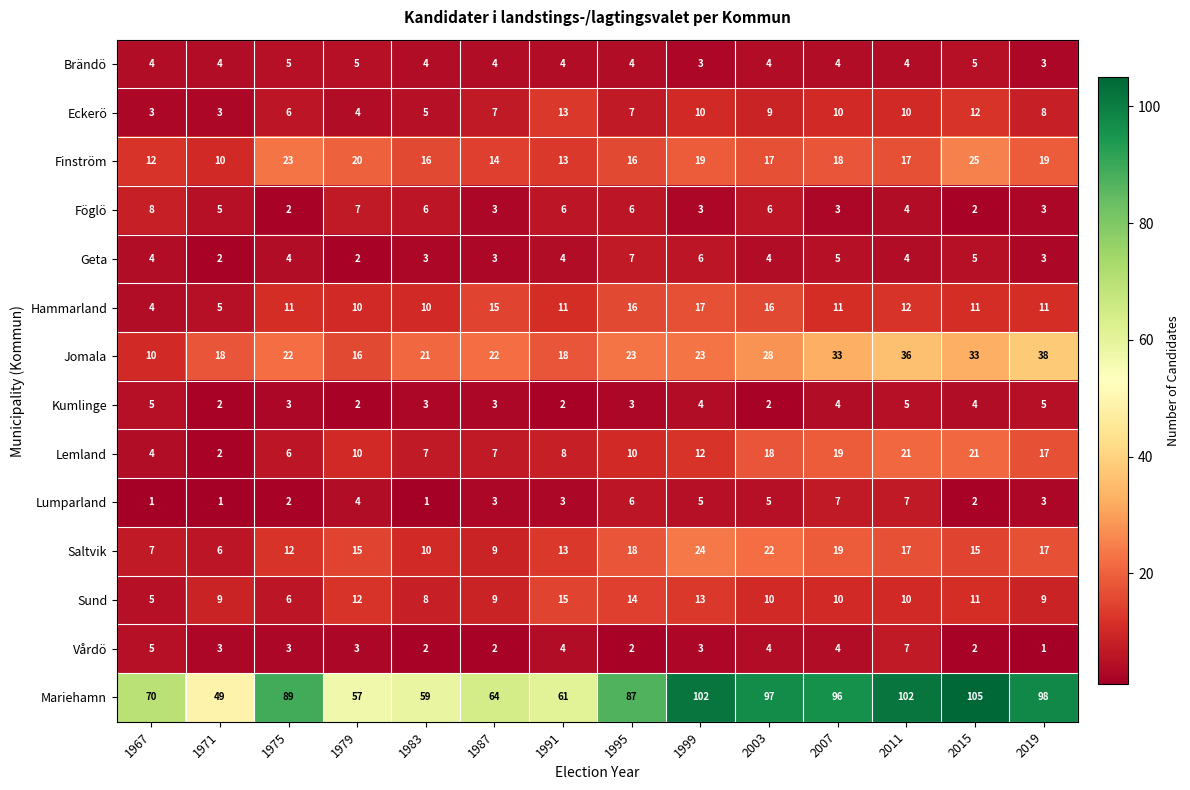

At which label does Sund first exceed 10?

1979